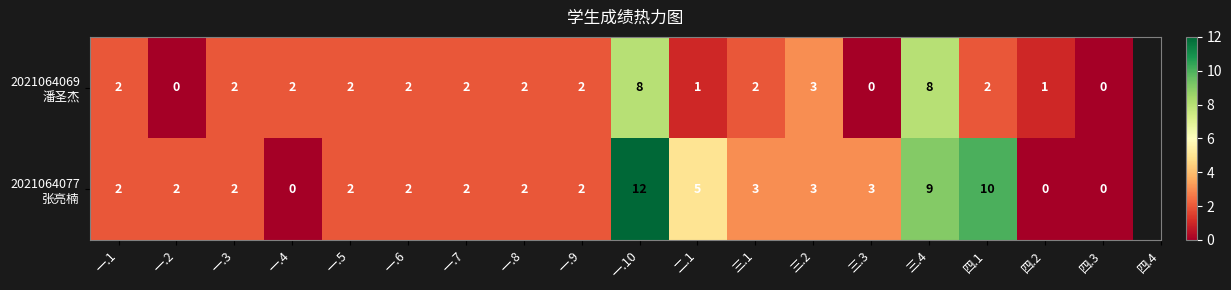

At which category is the sum across all series the highest?

一.10